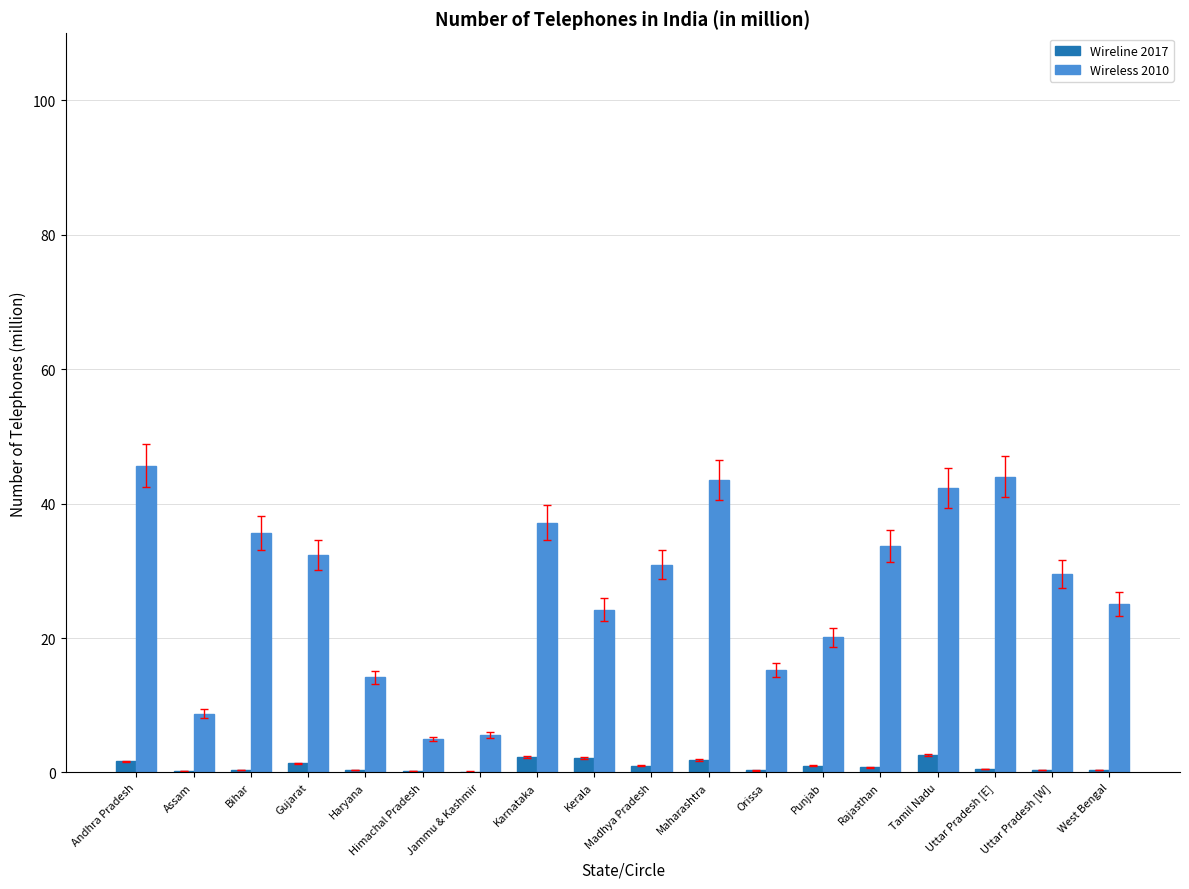

How many data points does each series have?

18